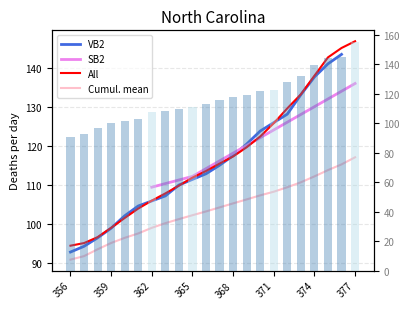

Reading left to right, transcribe all the data shown in this chart.

356=90.8	357=91.7	358=93.4	359=95.1	360=96.4	361=97.5	362=99.0	363=100.2	364=101.2	365=102.2	366=103.2	367=104.2	368=105.2	369=106.3	370=107.3	371=108.2	372=109.4	373=110.7	374=112.2	375=113.8	376=115.3	377=117.1